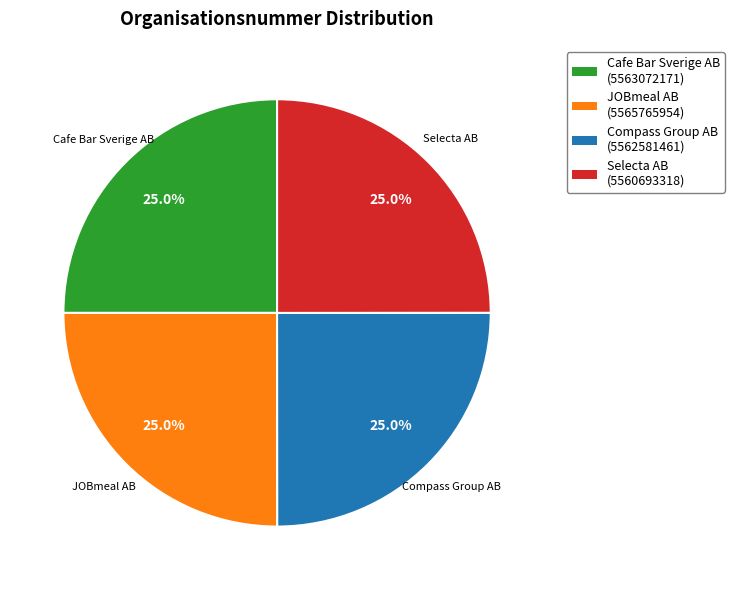

What percentage is NOT represented by Cafe Bar Sverige AB?

75.0%